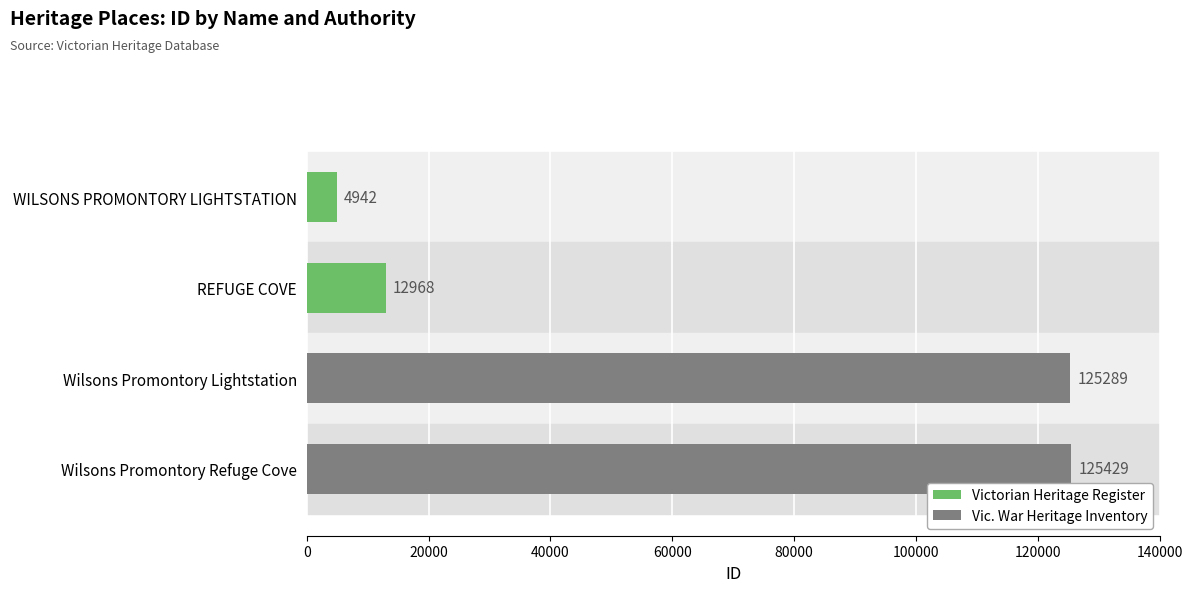

At which label is the value closest to 65185?

REFUGE COVE